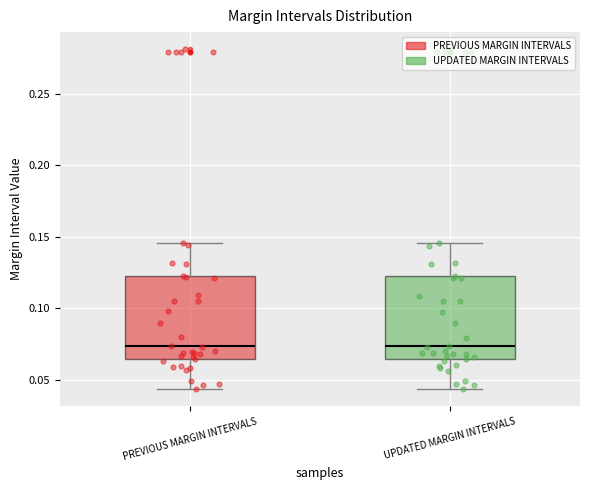

Where does the lower whisker of the box for UPDATED MARGIN INTERVALS end on the y-axis? The values are not printed on the chart, so give them approximately, as read against the axis.

0.045